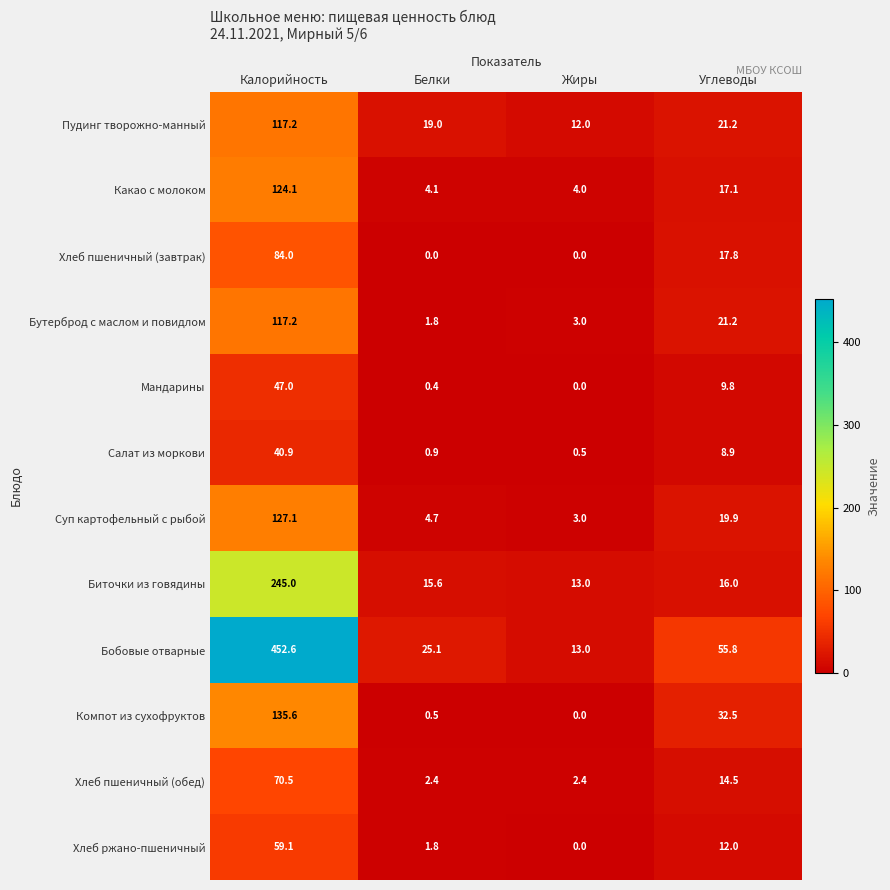

Which series has the largest range (max minus min)?

Бобовые отварные